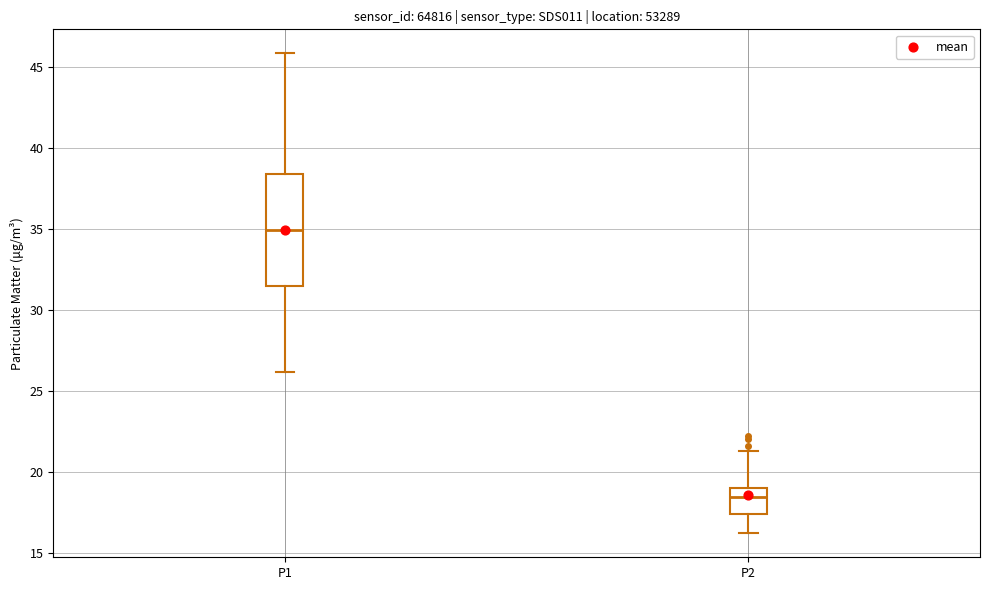

Which box's median line is the lowest?

P2